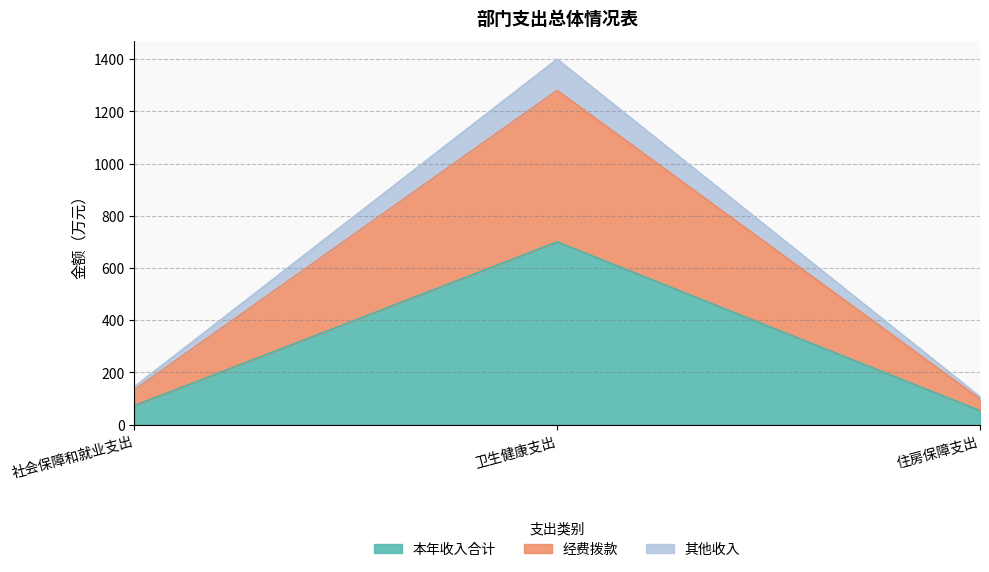

What is the label of the 2nd point from the left?

卫生健康支出